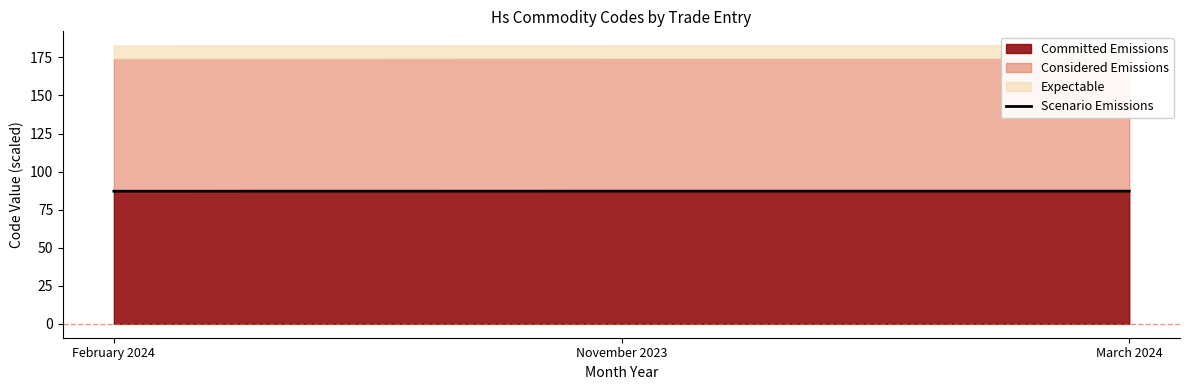

Count the values in the range 87 to 88.

3